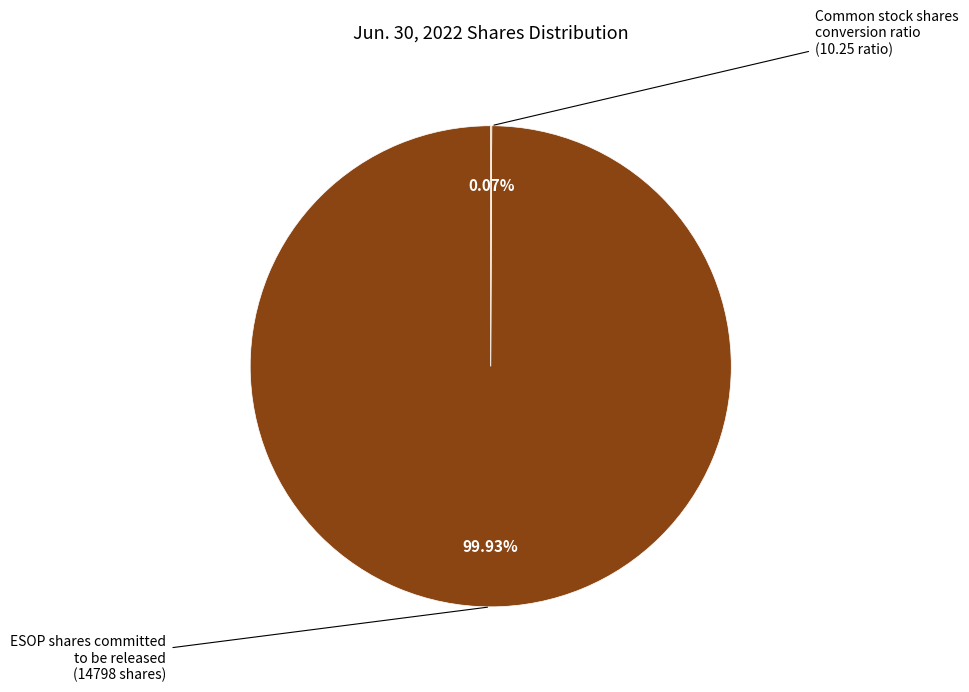

Does any single category account for the majority?

Yes